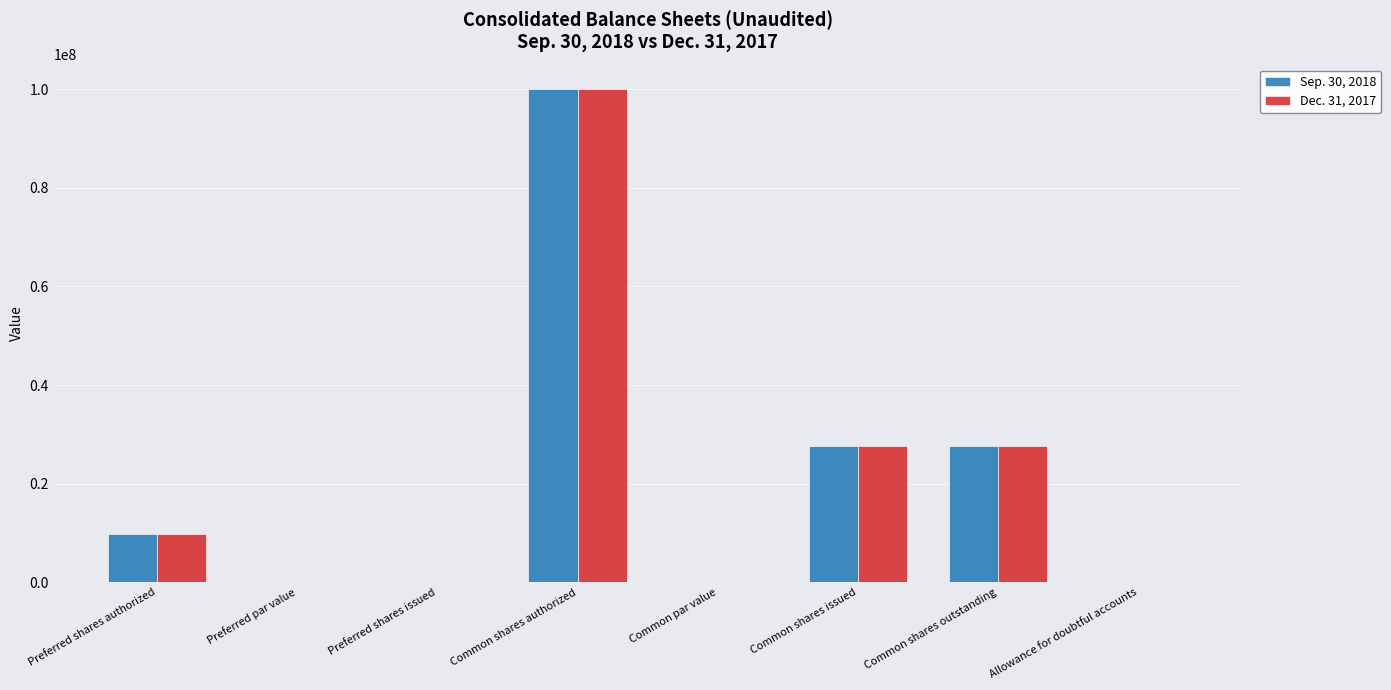

How many categories are shown in the chart?

8